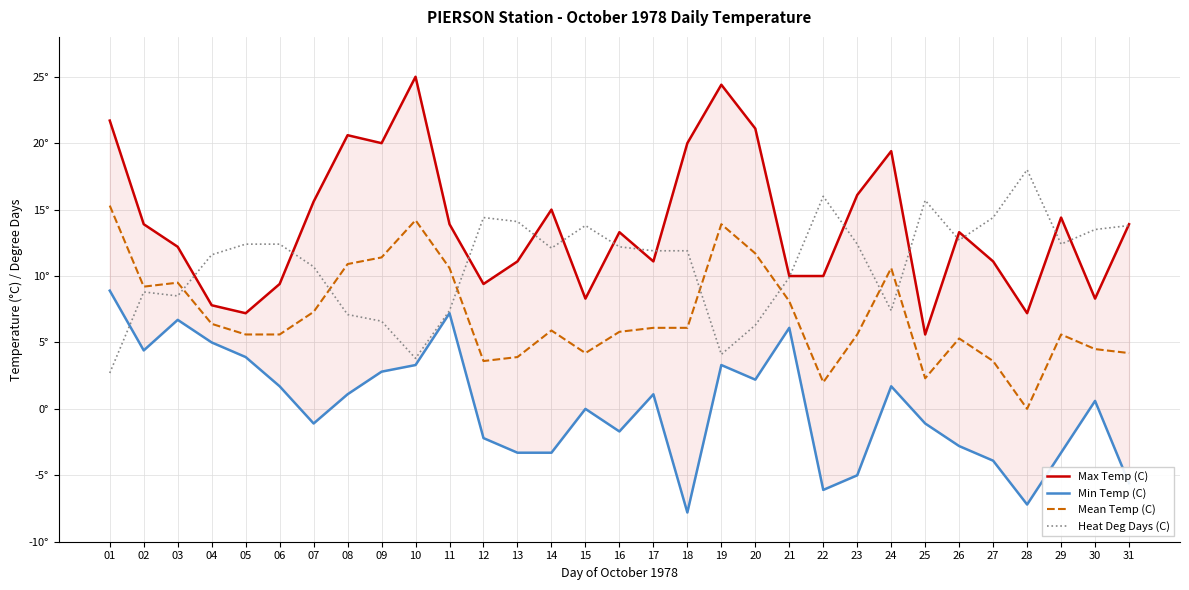

How many data points in Mean Temp (C) are above 5?

22